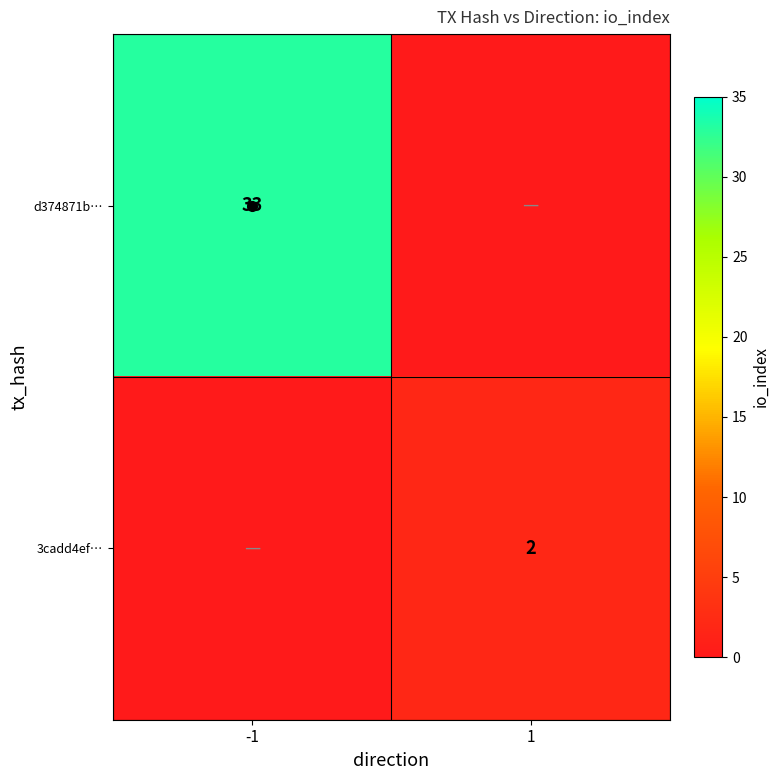

The value of d374871b… at -1 is 51. True or false?

False